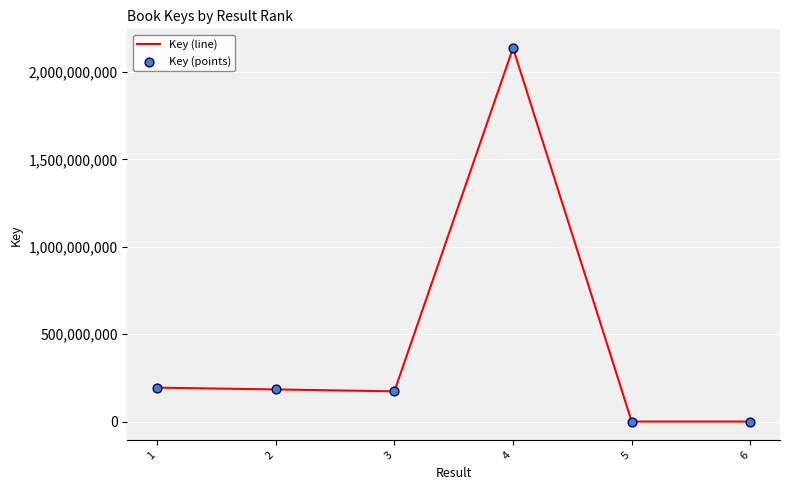

The value at 1 is 193897041. True or false?

True